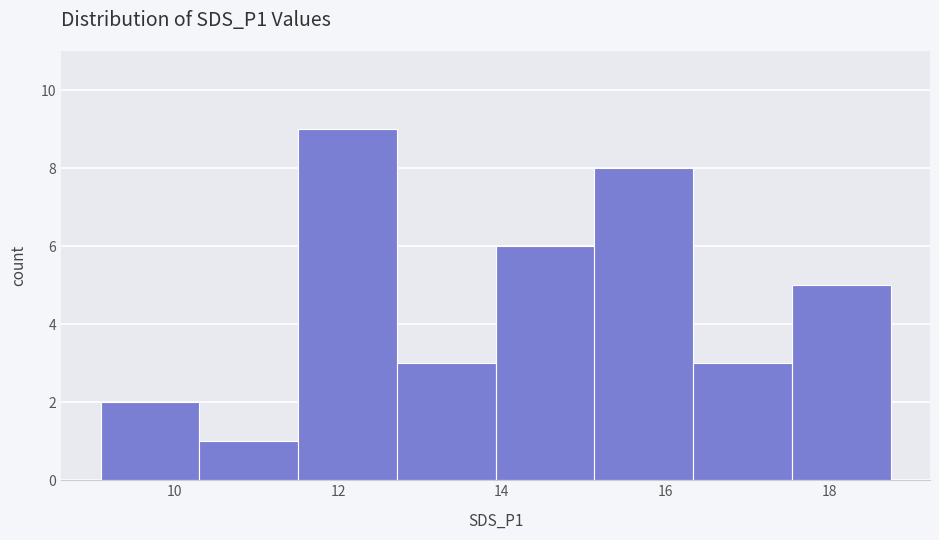

What is the height of the bar covering 12.8 to 14.0 on the x-axis? Neither the bar edges nor the heights are printed on the chart, so give them approximately, as read against the axes.

3